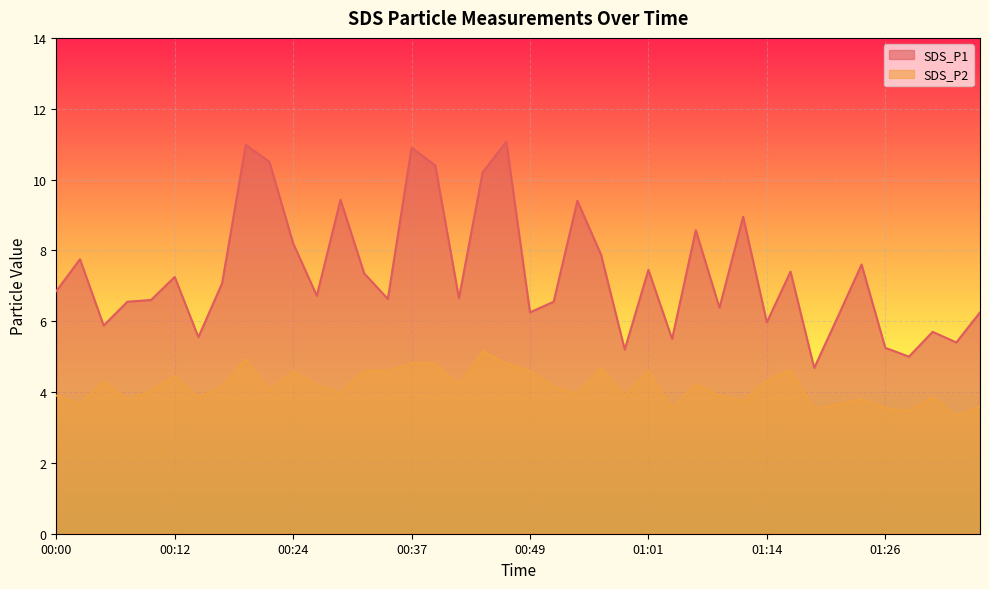

Rank the categories by SDS_P2 value from lowest to highest.

01:34, 01:29, 01:04, 01:19, 01:26, 01:36, 01:21, 00:02, 01:11, 00:07, 01:24, 00:14, 01:31, 00:00, 00:59, 01:09, 00:54, 00:29, 00:09, 00:22, 00:17, 00:52, 00:27, 00:42, 01:07, 00:04, 01:14, 00:12, 00:24, 00:32, 00:34, 00:49, 01:01, 01:16, 00:57, 00:39, 00:47, 00:37, 00:19, 00:44